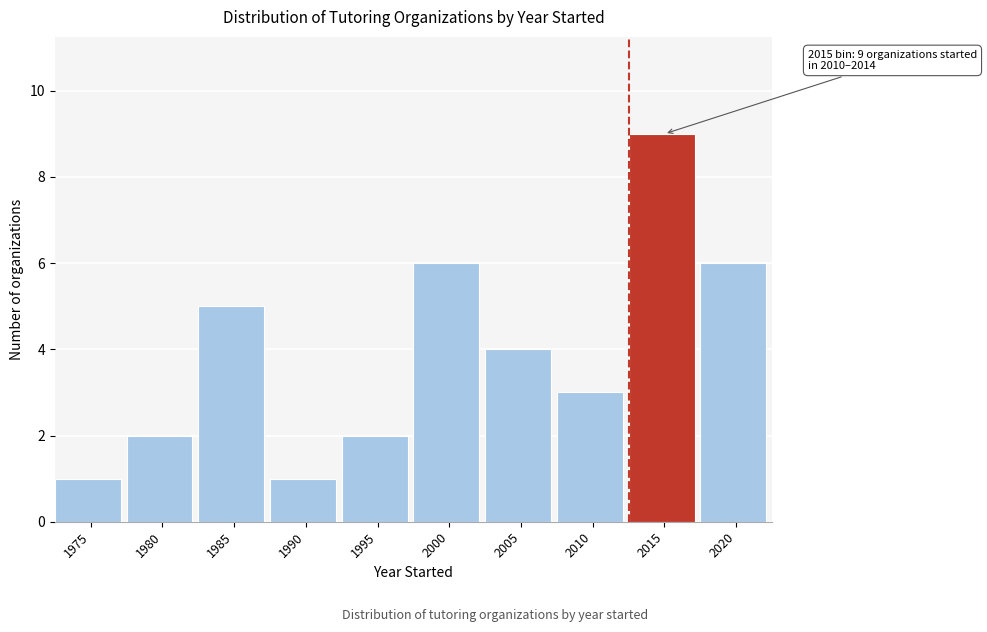

Reading right to left, what are all the values shown in this chart?

2020=6	2015=9	2010=3	2005=4	2000=6	1995=2	1990=1	1985=5	1980=2	1975=1